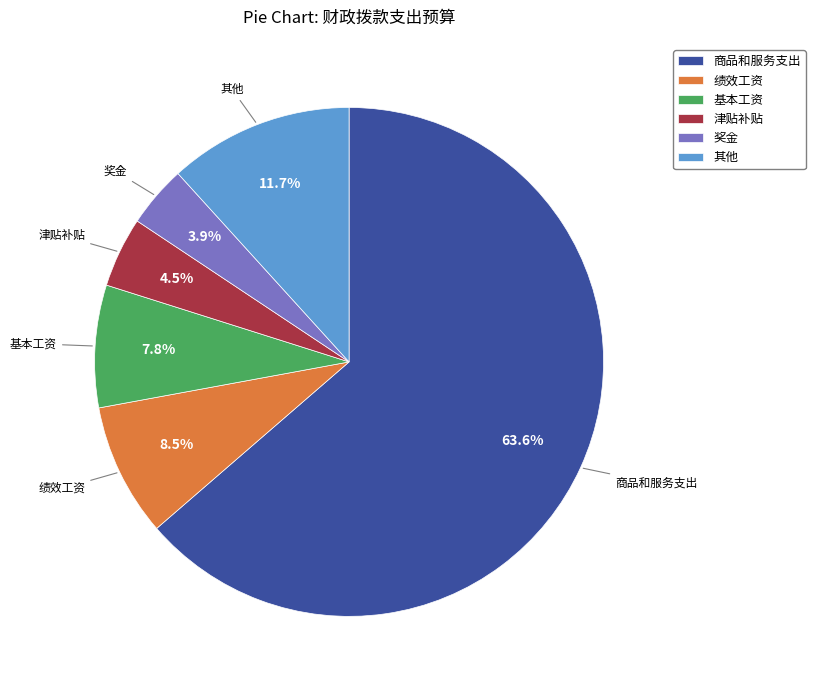

True or false: 商品和服务支出 accounts for 64% of the total.

True